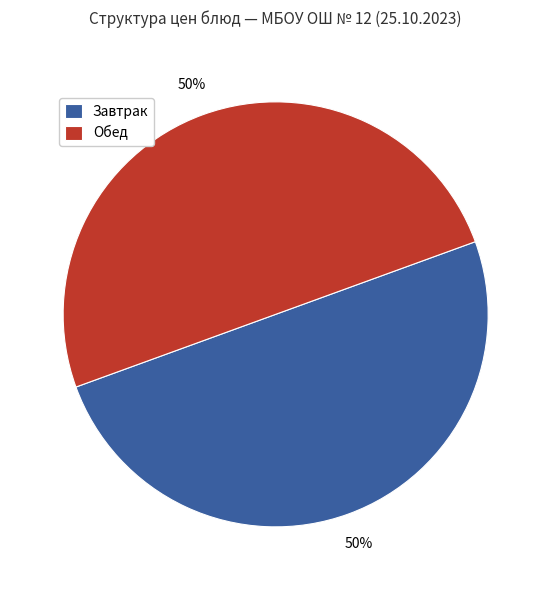

What percentage is the Обед slice, to the nearest percent?

50%